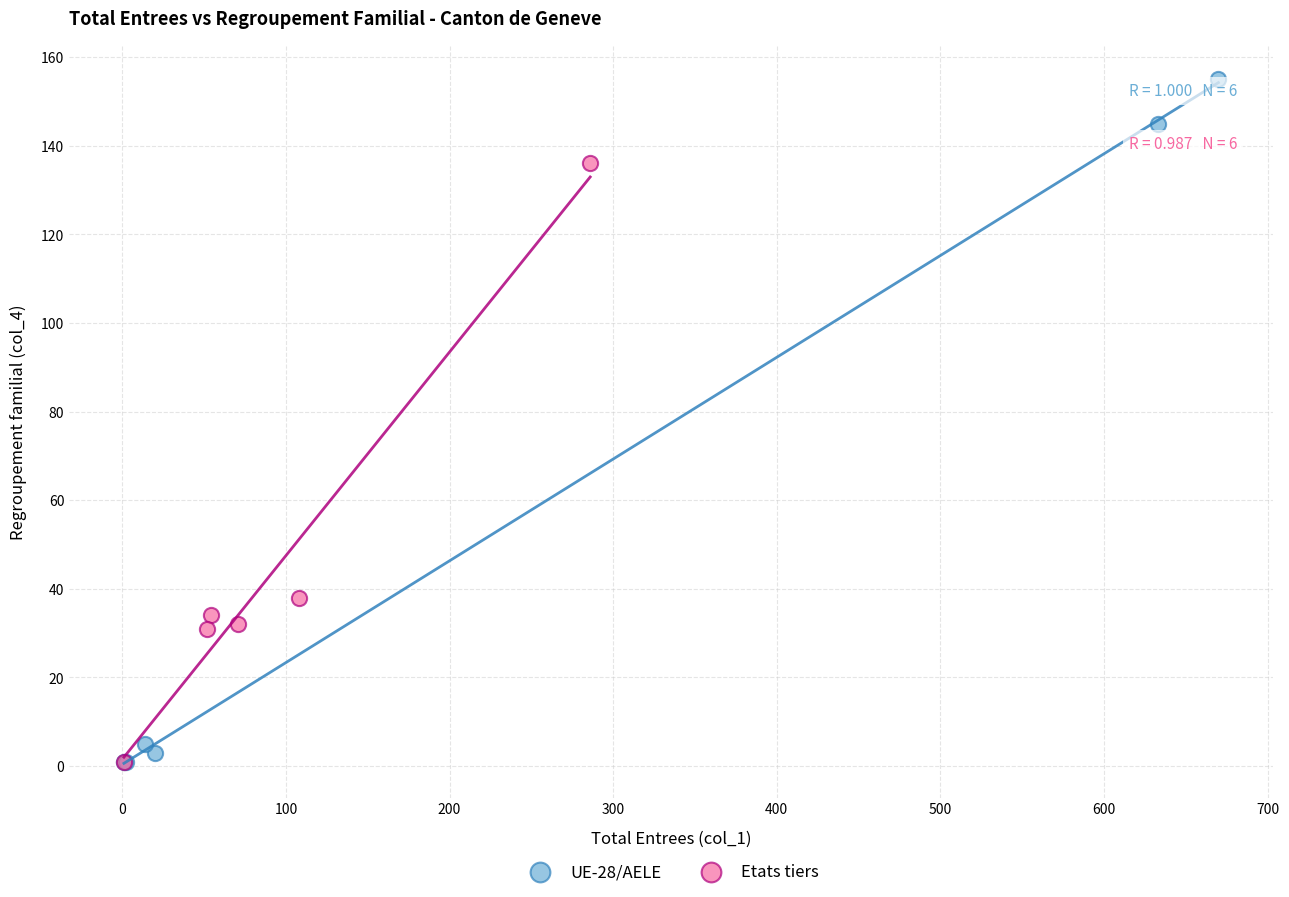

Which series has the largest Y range (max minus min)?

UE-28/AELE